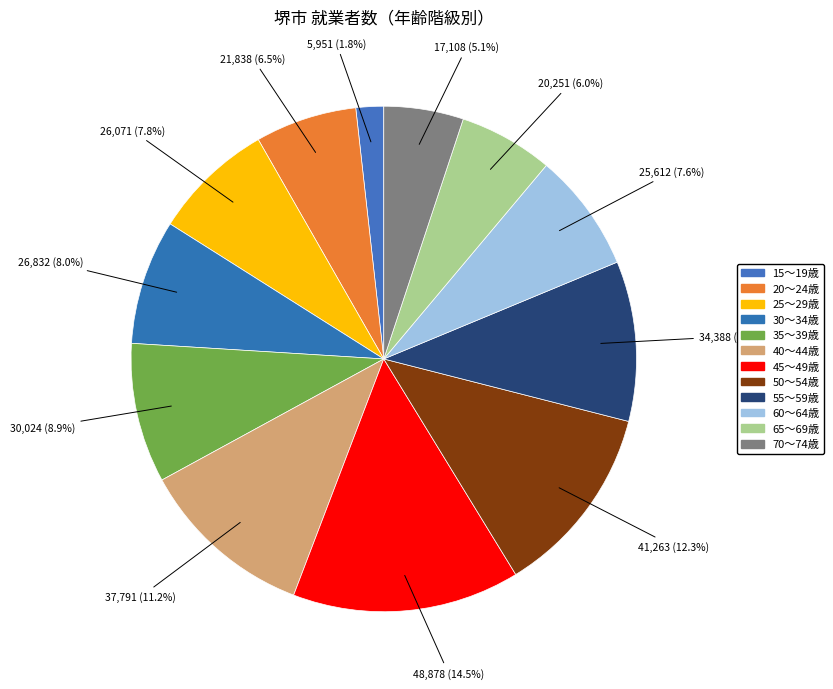

Count the number of slices in the pie.

12